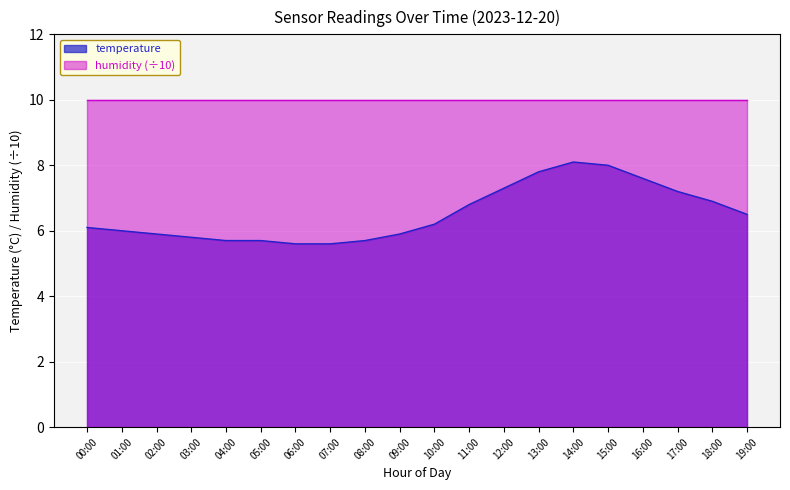

What is the label of the 12th point from the right?

08:00